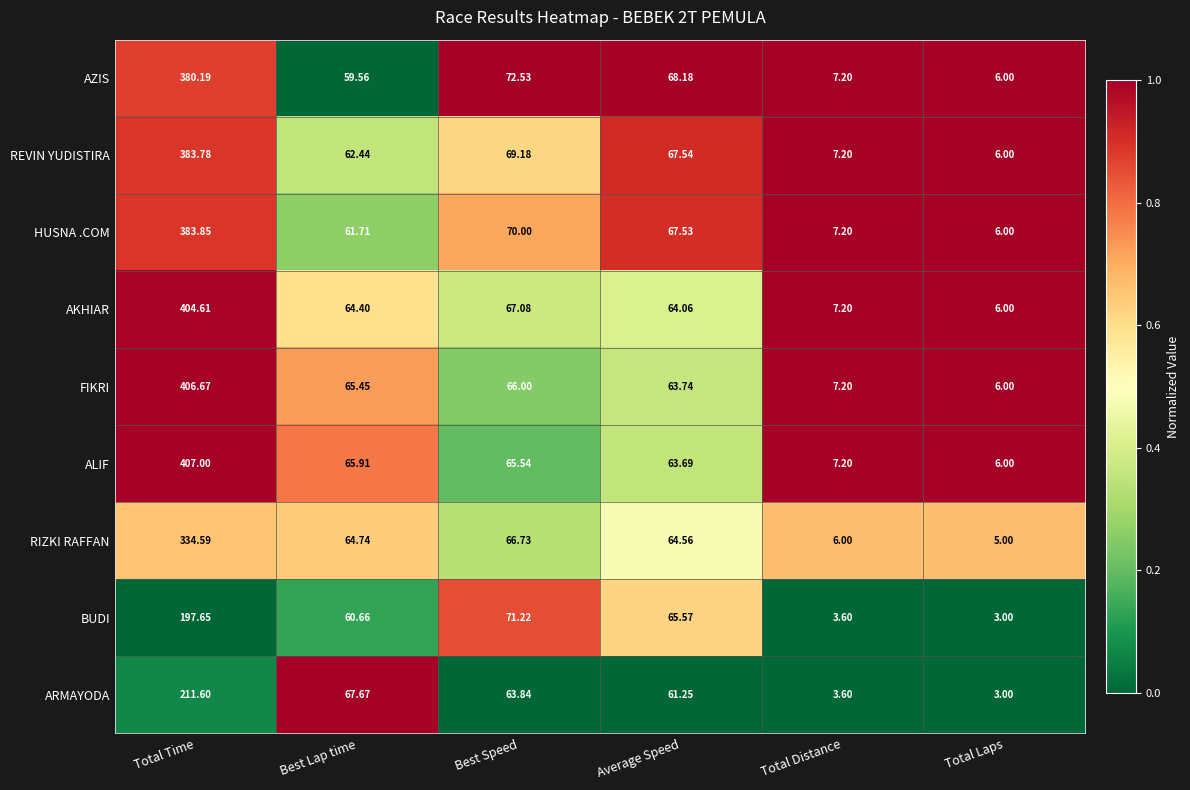

Which category has the highest value across all series?

Total Time